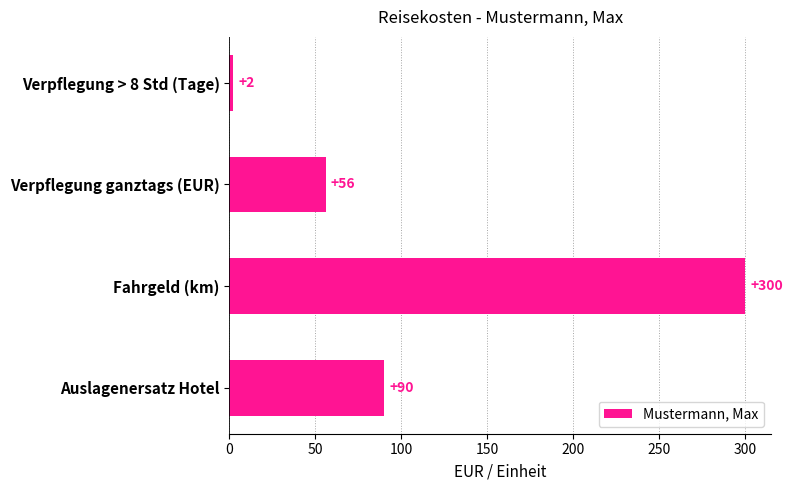

Rank the categories by value from highest to lowest.

Fahrgeld (km), Auslagenersatz Hotel, Verpflegung ganztags (EUR), Verpflegung > 8 Std (Tage)